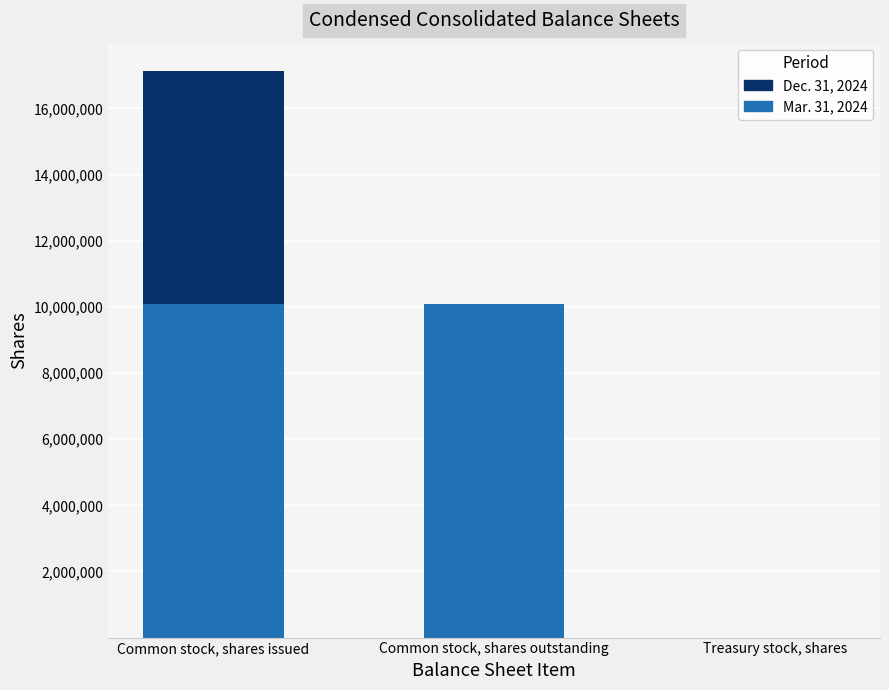

True or false: Mar. 31, 2024 has a value of 14200183 at Common stock, shares issued.

False